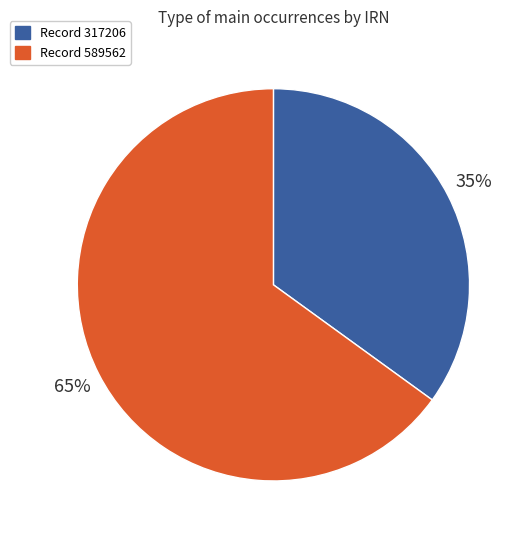

To the nearest percent, what is the average slice percentage?

50%